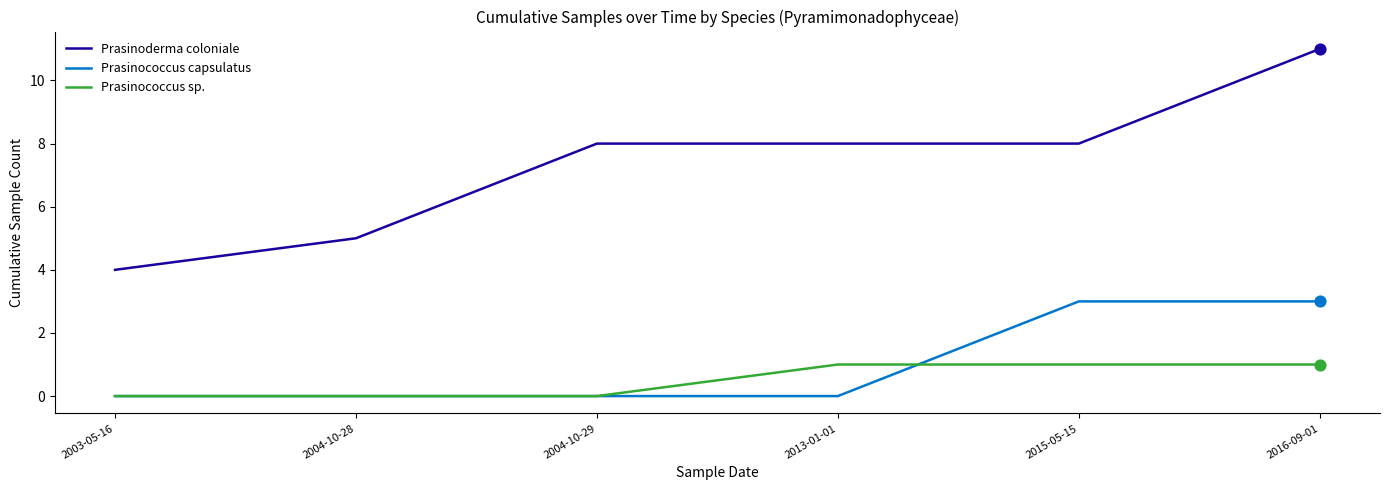

What is the spread (max minus min) of values at 2004-10-29?

8